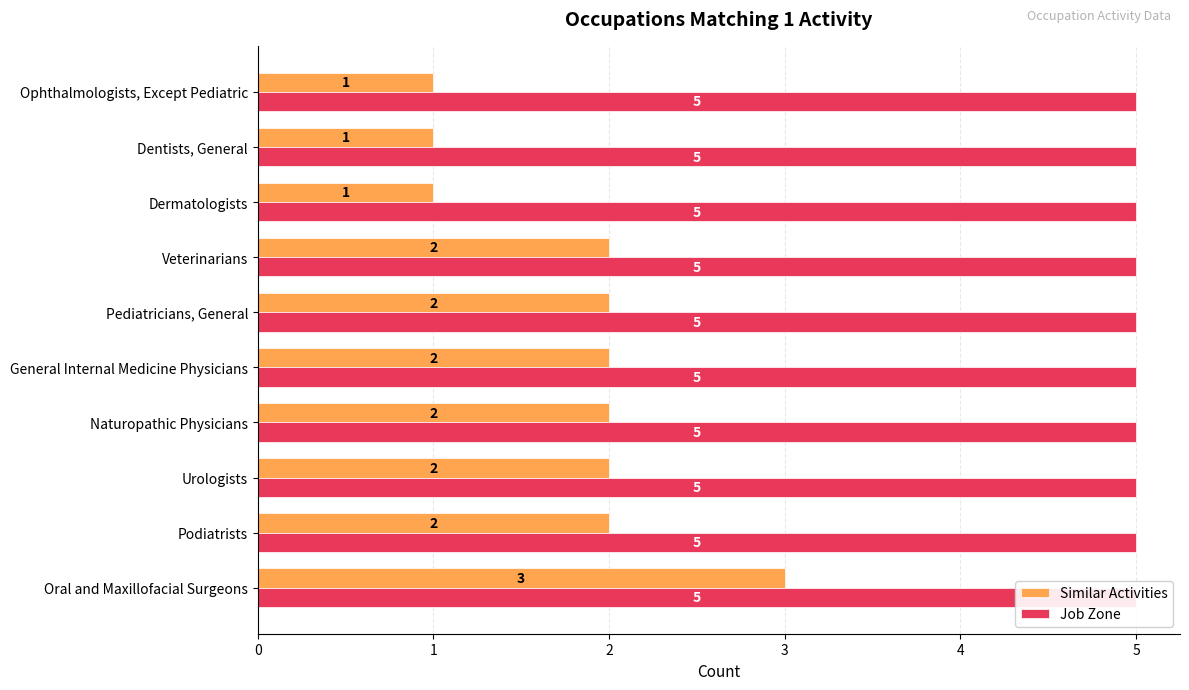

Rank the series by their maximum value, from lowest to highest.

Job Zone, Similar Activities